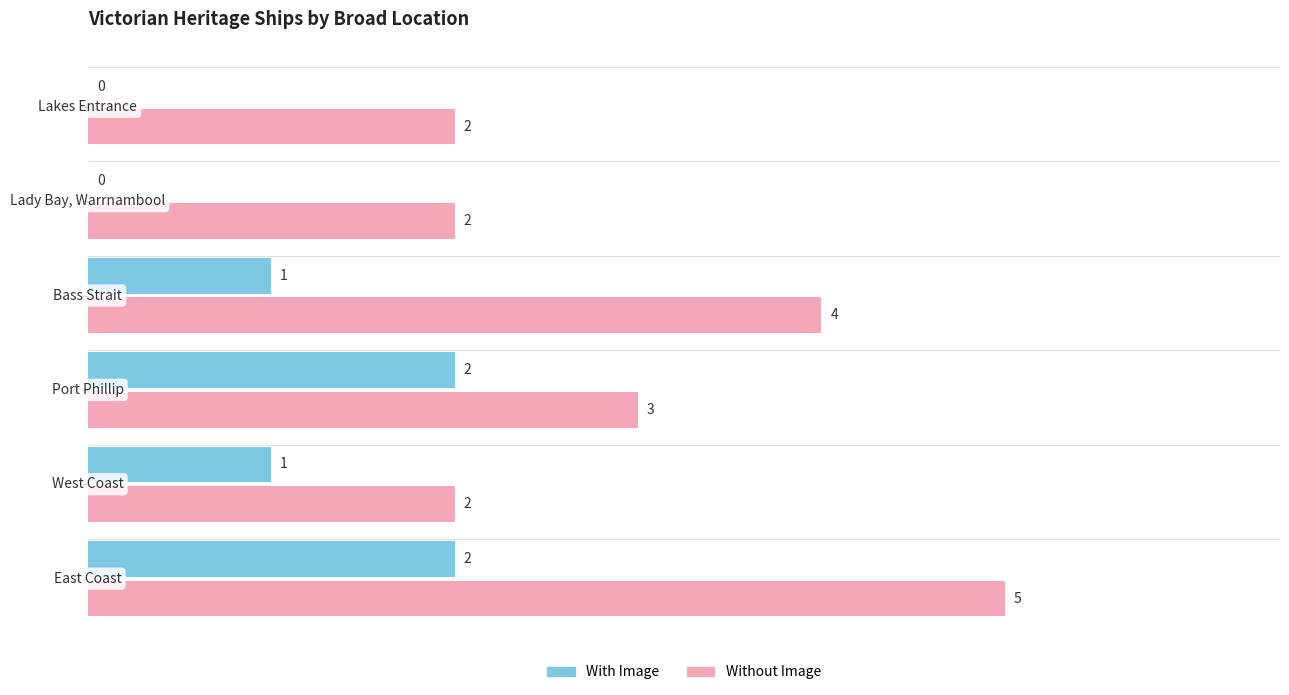

What is the maximum value for Without Image?

5